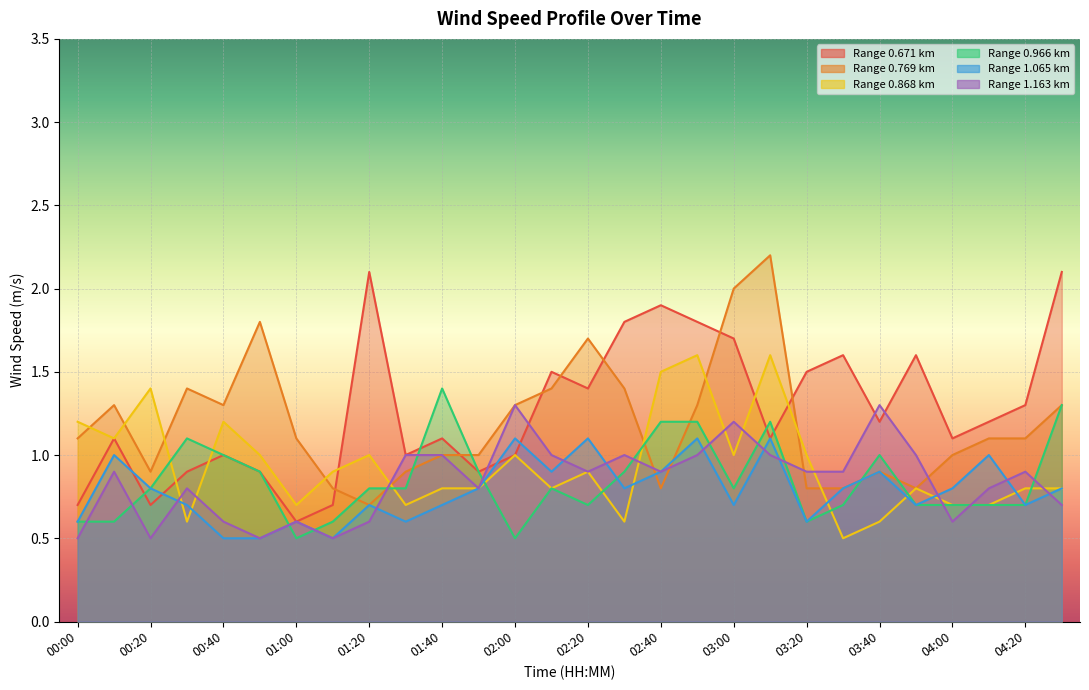

What are all the series names shown in the legend?

0.671, 0.769, 0.868, 0.966, 1.065, 1.163